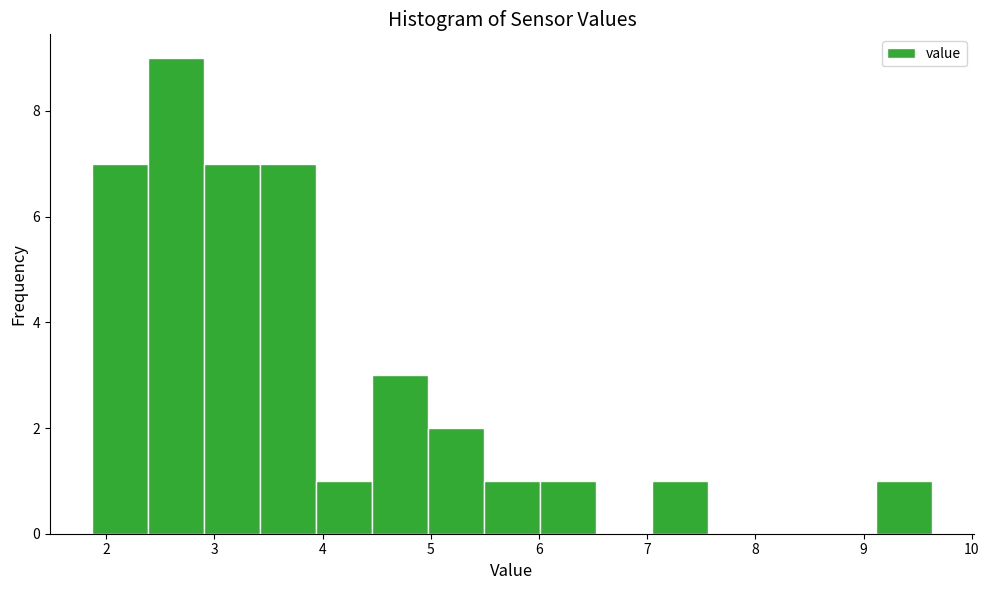

What is the height of the bar covering 2.9 to 3.4 on the x-axis? Neither the bar edges nor the heights are printed on the chart, so give them approximately, as read against the axes.

7